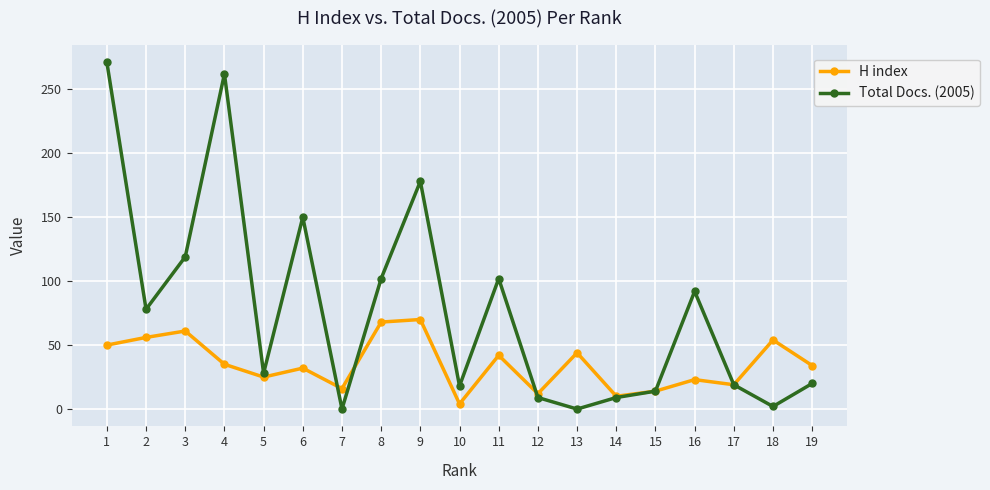

What is the maximum value shown in the chart?

271